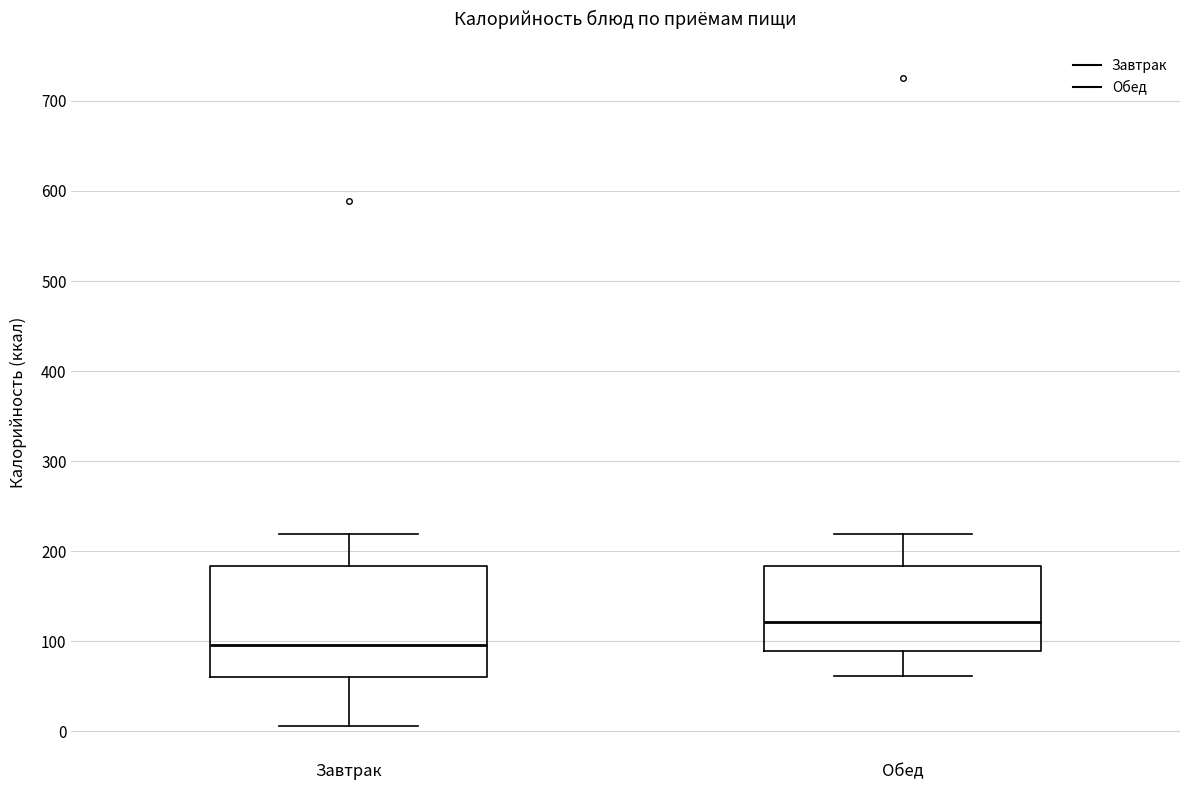

Reading left to right, transcribe this box plot: for each box, give where its median line is, the range the box spans, and where its two whiskers end, as read against the y-axis. The values are not printed on the chart, so give them approximately, as read against the axis.

Завтрак: median 100, box 60 to 180, whiskers 10 to 220
Обед: median 120, box 90 to 180, whiskers 60 to 220